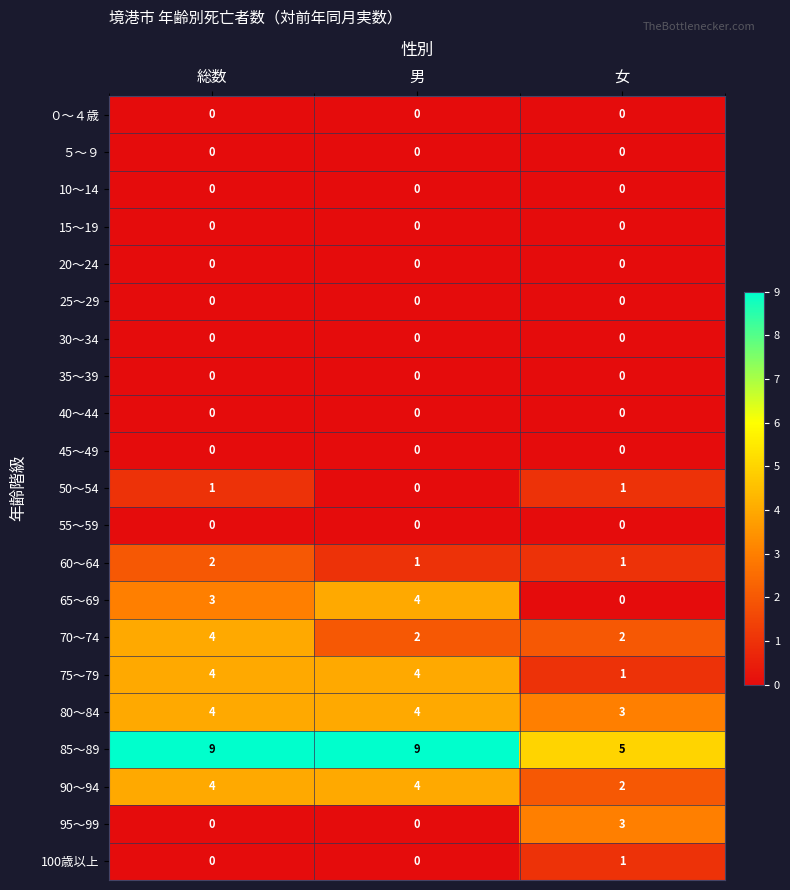

At how many categories does at least one series exceed 3?

3